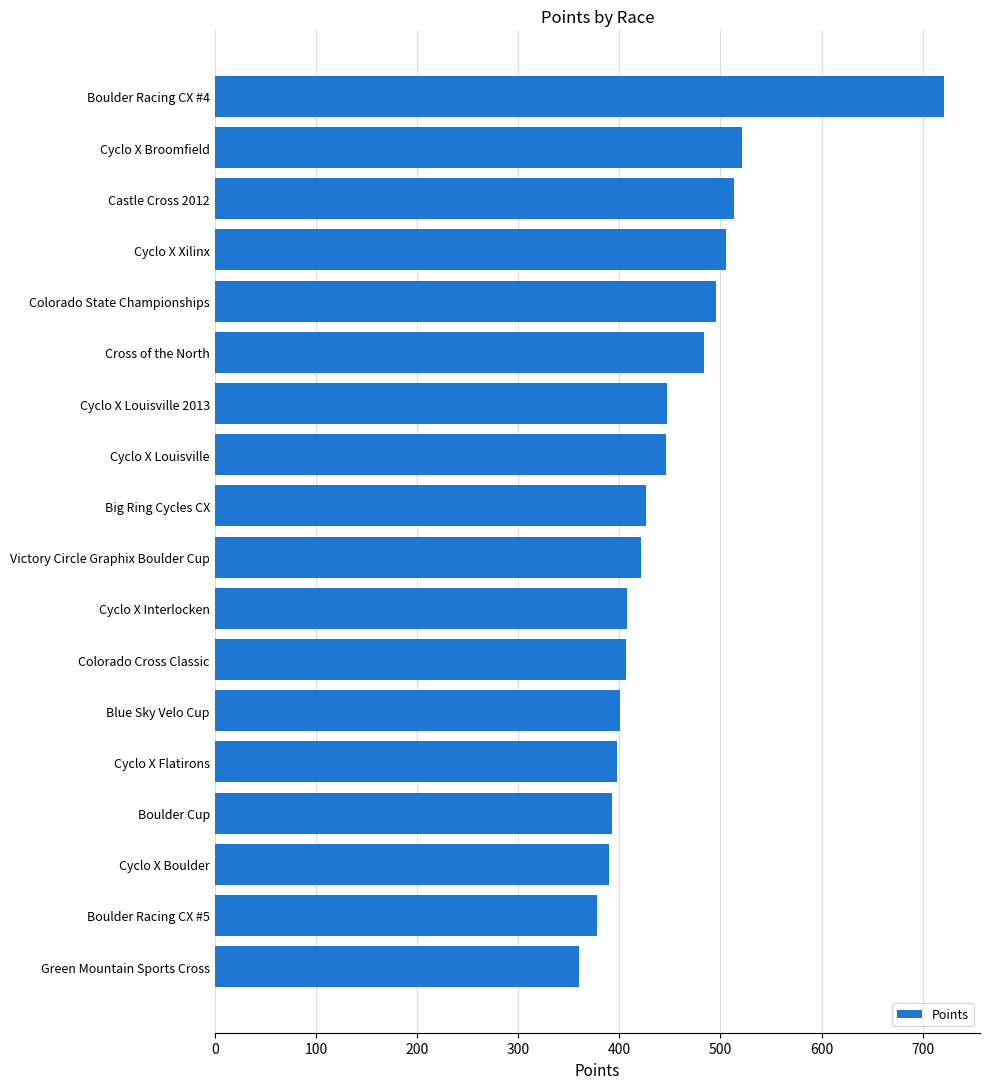

What is the change in value from Cyclo X Flatirons to Boulder Racing CX #4?

+323.2